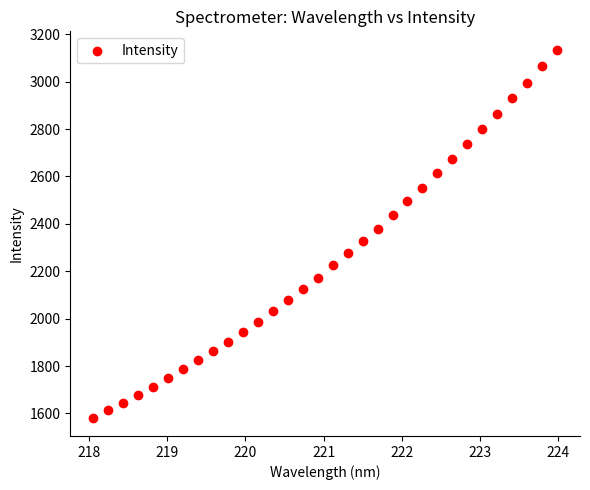

What is the range of X values (max minus min)?

5.9